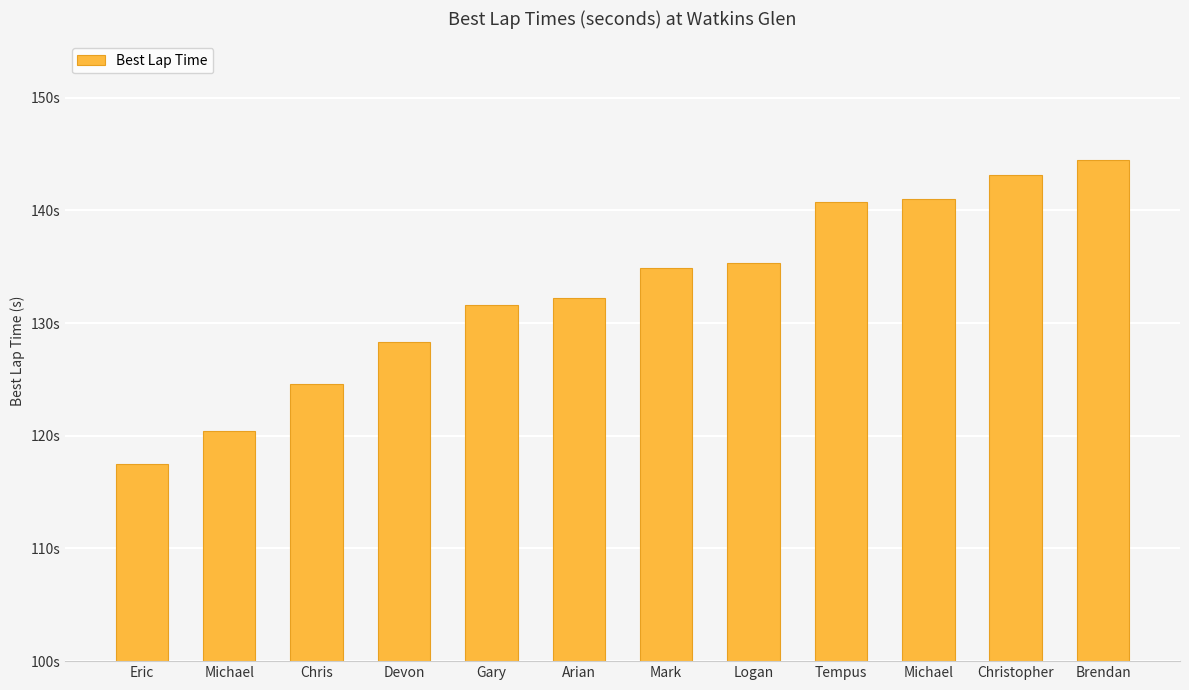

List the labels in order of value, smallest first.

Eric, Michael, Chris, Devon, Gary, Arian, Mark, Logan, Tempus, Michael, Christopher, Brendan